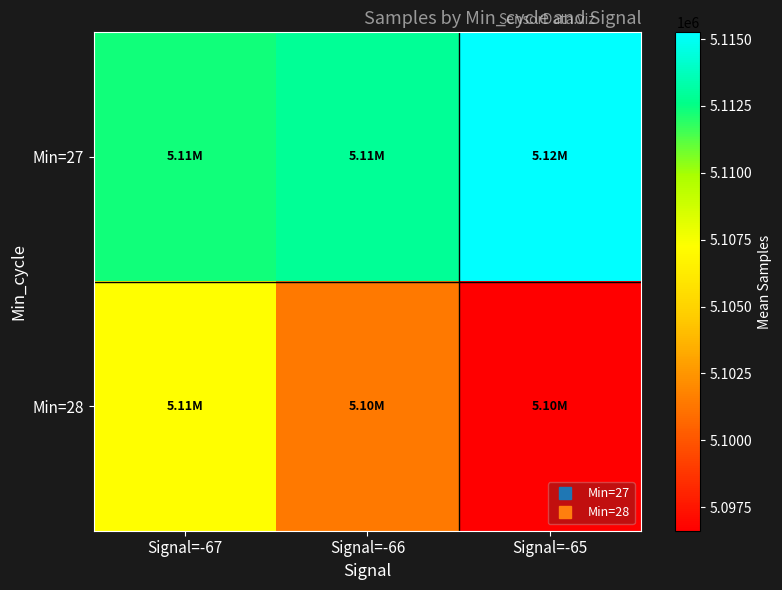

How many data points does each series have?

3